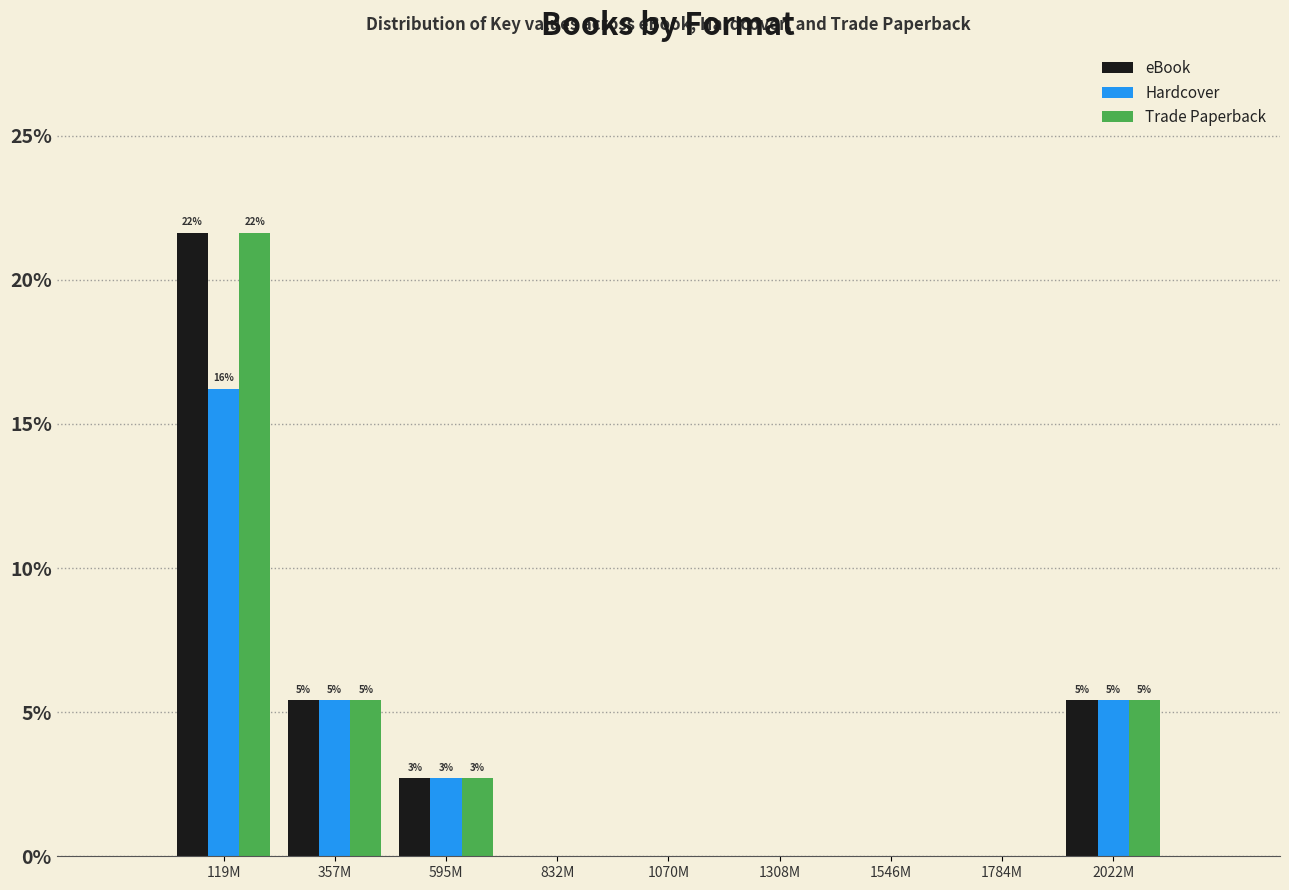

Reading right to left, what are all the values shown in this chart?

eBook: 2022M=5.4	1784M=0.0	1546M=0.0	1308M=0.0	1070M=0.0	832M=0.0	595M=2.7	357M=5.4	119M=21.6
Hardcover: 2022M=5.4	1784M=0.0	1546M=0.0	1308M=0.0	1070M=0.0	832M=0.0	595M=2.7	357M=5.4	119M=16.2
Trade Paperback: 2022M=5.4	1784M=0.0	1546M=0.0	1308M=0.0	1070M=0.0	832M=0.0	595M=2.7	357M=5.4	119M=21.6